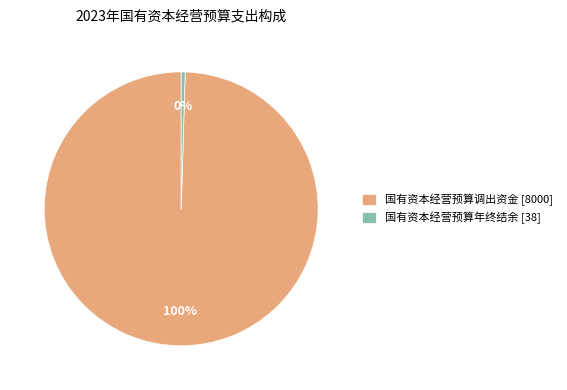

What is the majority slice?

国有资本经营预算调出资金 [8000]